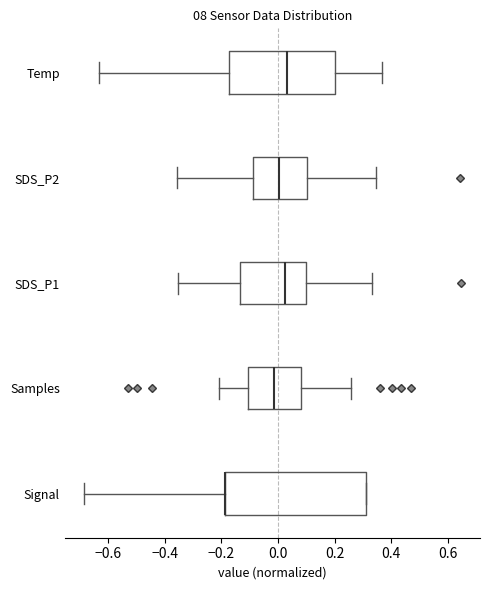

Where does the left whisker of the box for Temp end on the x-axis? The values are not printed on the chart, so give them approximately, as read against the axis.

-0.64